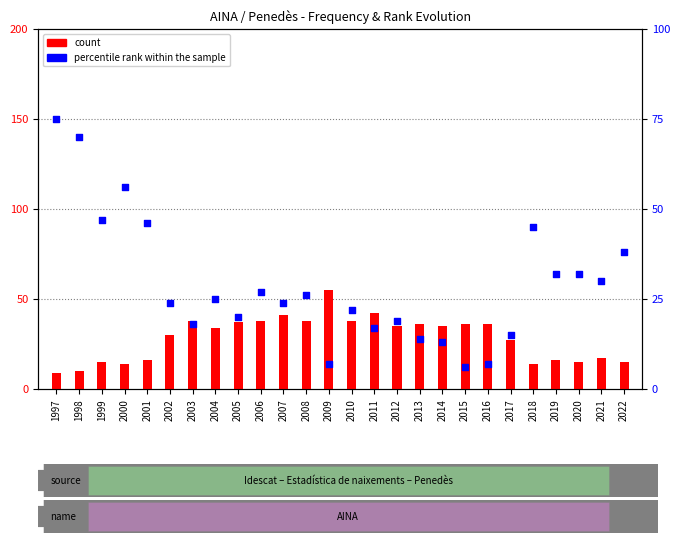

Is the value of count at 2002 greater than the value of percentile rank within the sample at 2008?

Yes